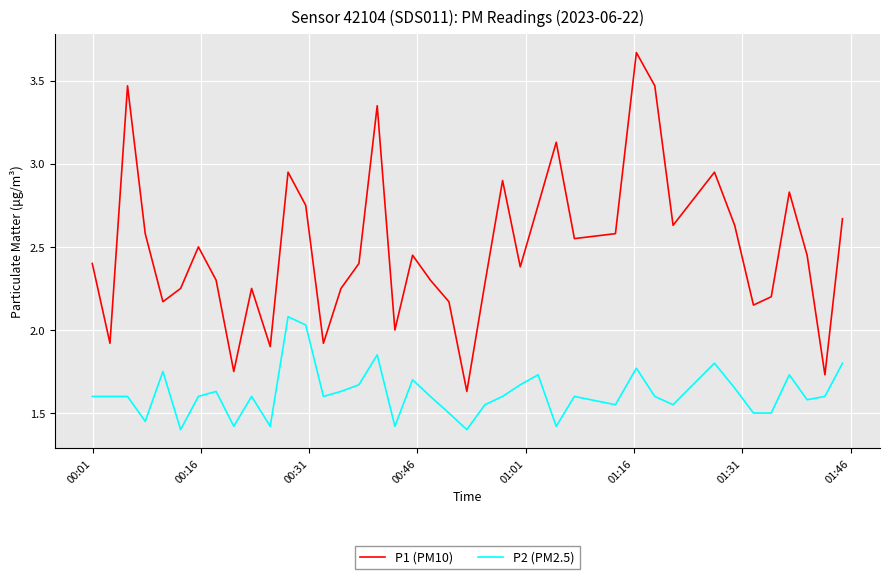

True or false: P1 (PM10) and P2 (PM2.5) cross at least once.

False